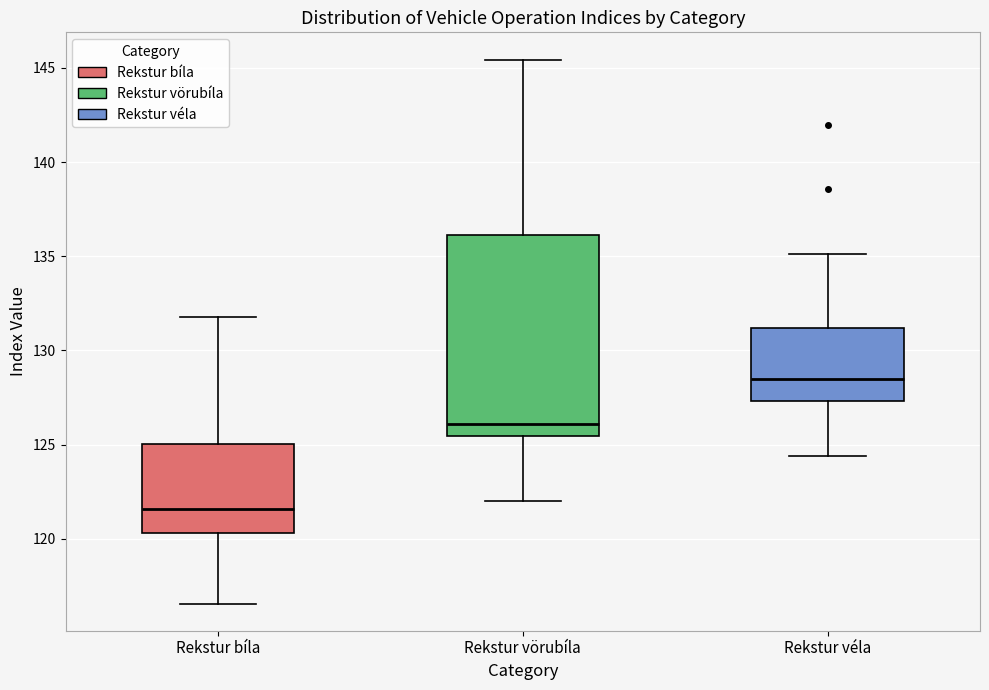

Where is the lower edge of the box for Rekstur vörubíla on the y-axis? The values are not printed on the chart, so give them approximately, as read against the axis.

125.5